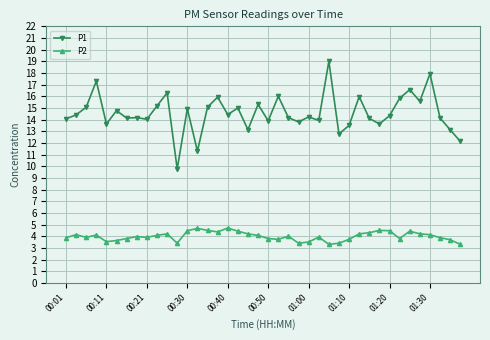

True or false: P1 and P2 cross at least once.

False